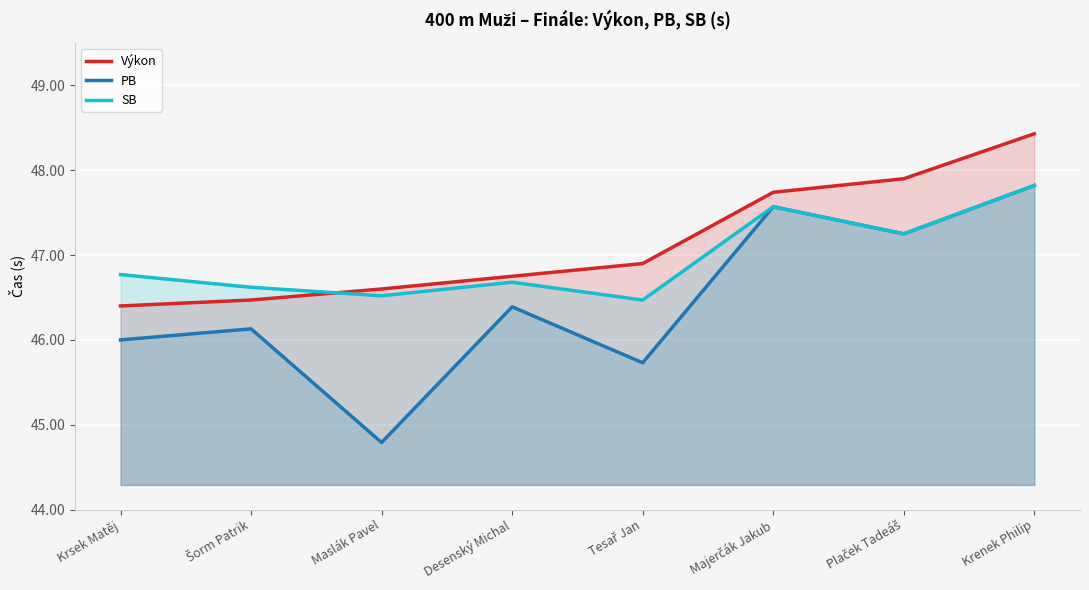

What is the difference between the second highest and second lowest values in the Výkon series?

1.4